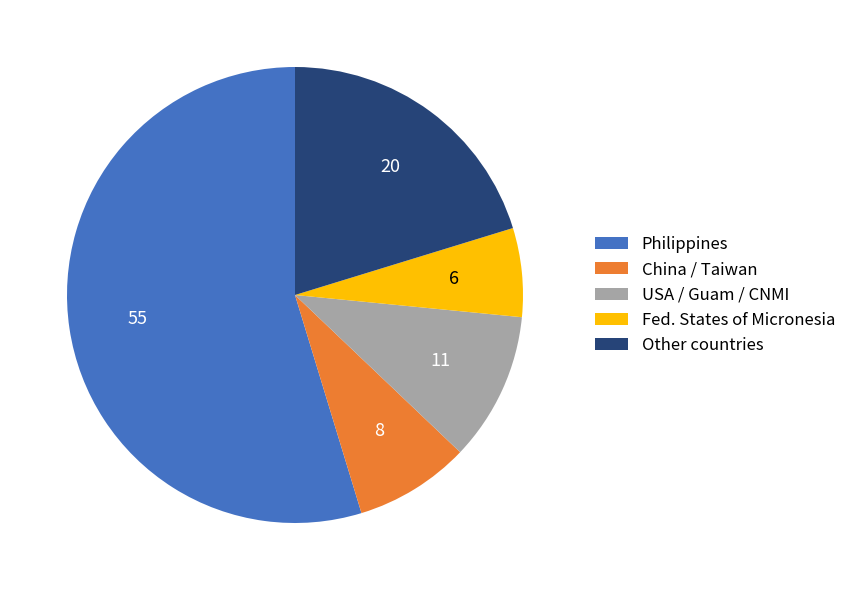

Is Fed. States of Micronesia the majority of the pie?

No